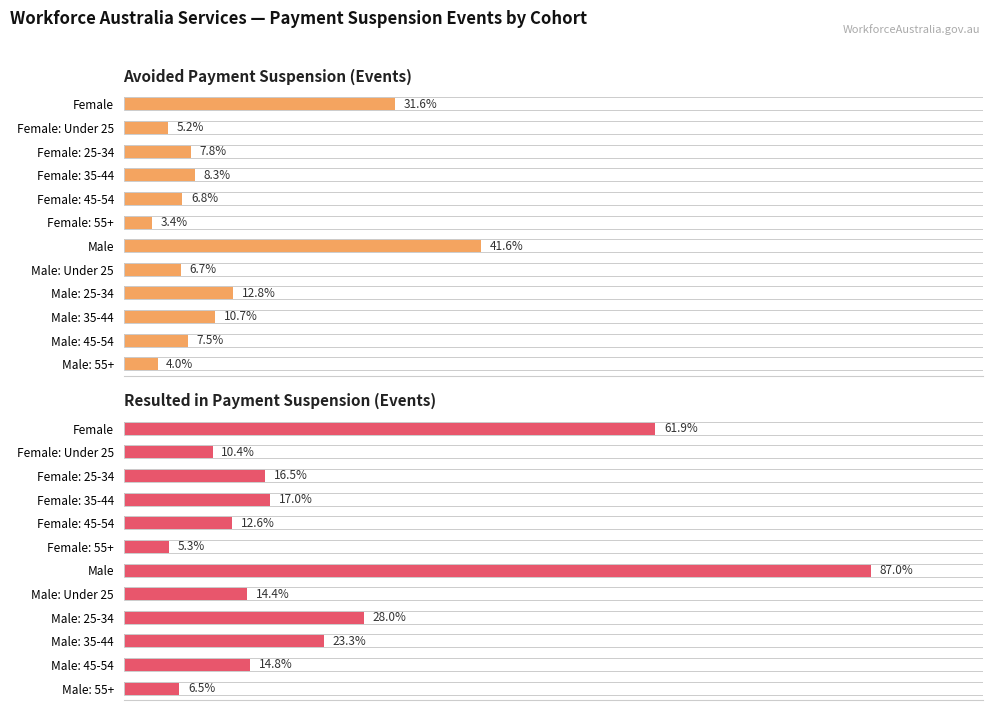

Is it true that Avoided Payment Suspension (Events) equals 10030 at 200000?

False